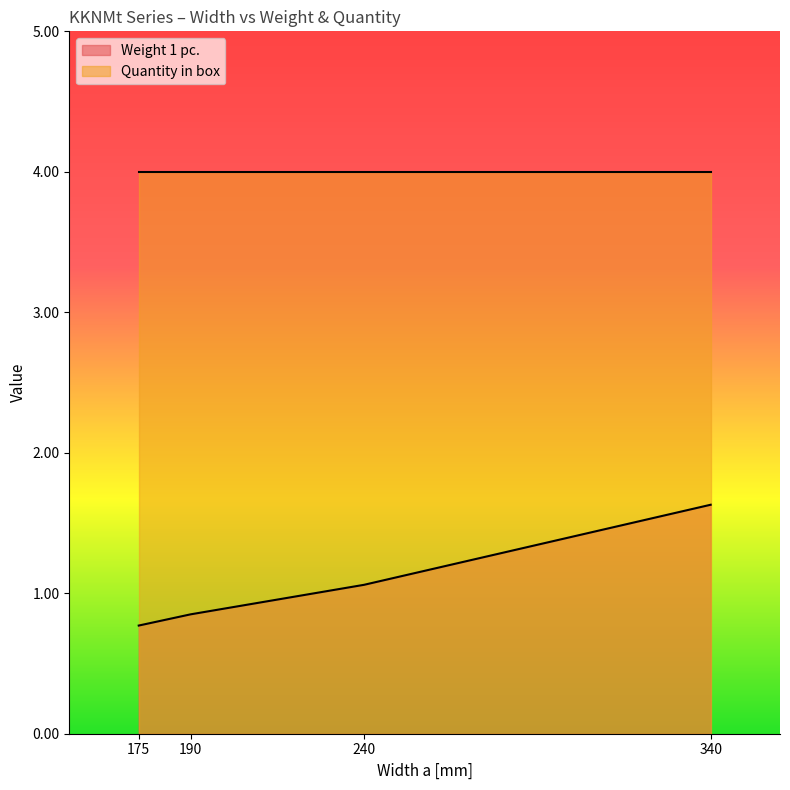

At which label is the value closest to 1?

240